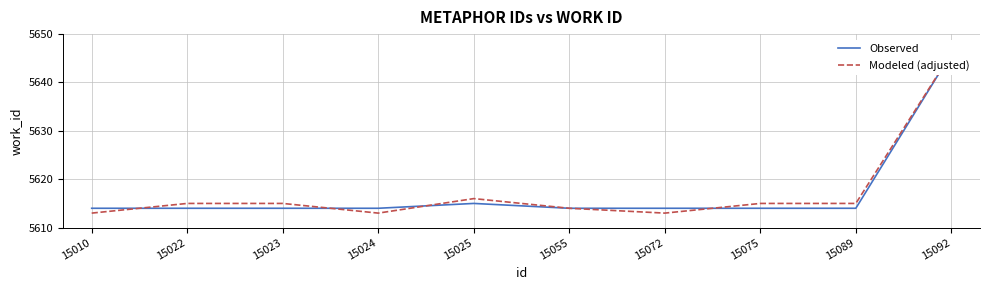

Reading right to left, what are all the values shown in this chart?

Observed: 5646	5614	5614	5614	5614	5615	5614	5614	5614	5614
Modeled (adjusted): 5646	5615	5615	5613	5614	5616	5613	5615	5615	5613